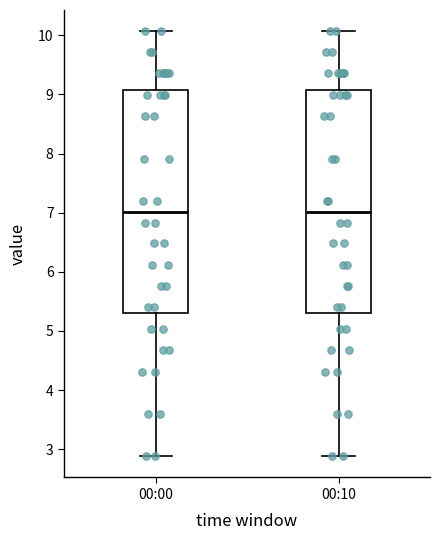

Reading left to right, read every box against the y-axis: the position of its median line, the range the box covers, and the ends of its whiskers. The values are not printed on the chart, so give them approximately, as read against the axis.

00:00: median 7.0, box 5.3 to 9.1, whiskers 2.9 to 10.1
00:10: median 7.0, box 5.3 to 9.1, whiskers 2.9 to 10.1